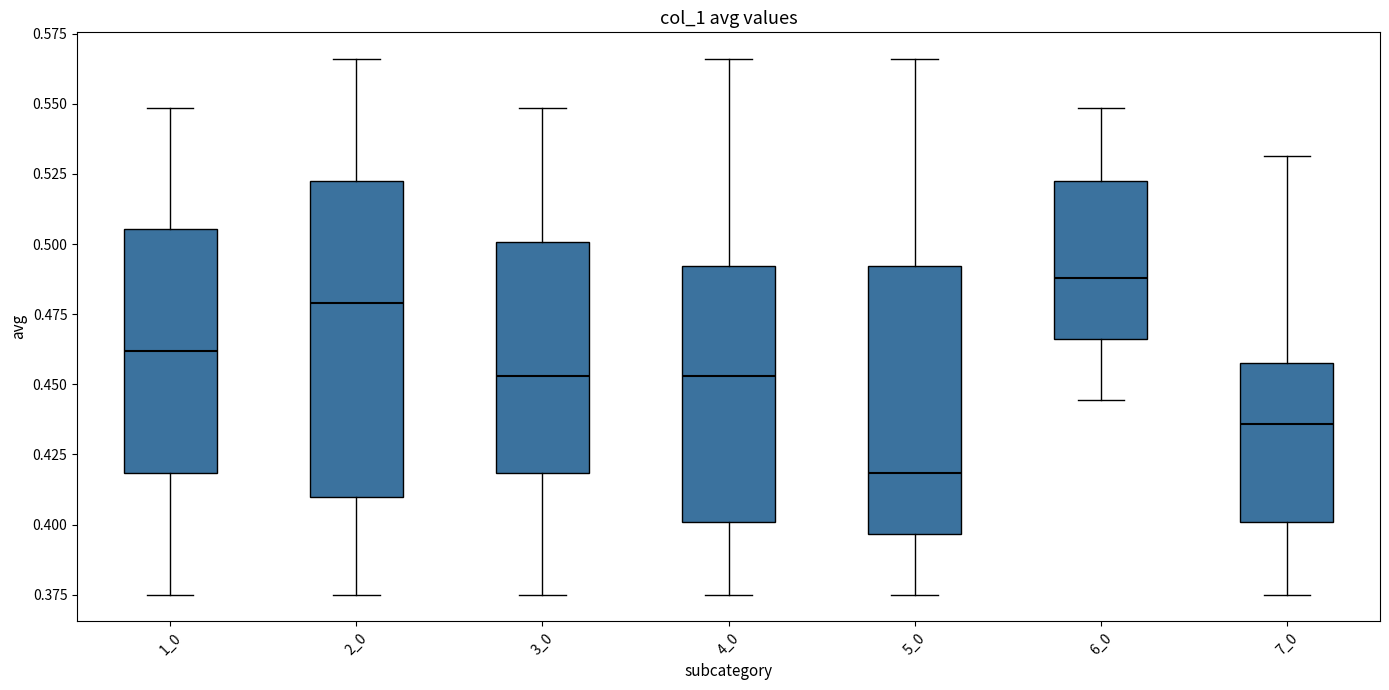

Reading left to right, transcribe this box plot: for each box, give where its median line is, the range the box spans, and where its two whiskers end, as read against the y-axis. The values are not printed on the chart, so give them approximately, as read against the axis.

1_0: median 0.460, box 0.420 to 0.505, whiskers 0.375 to 0.550
2_0: median 0.480, box 0.410 to 0.525, whiskers 0.375 to 0.565
3_0: median 0.455, box 0.420 to 0.500, whiskers 0.375 to 0.550
4_0: median 0.455, box 0.400 to 0.490, whiskers 0.375 to 0.565
5_0: median 0.420, box 0.395 to 0.490, whiskers 0.375 to 0.565
6_0: median 0.490, box 0.465 to 0.525, whiskers 0.445 to 0.550
7_0: median 0.435, box 0.400 to 0.455, whiskers 0.375 to 0.530